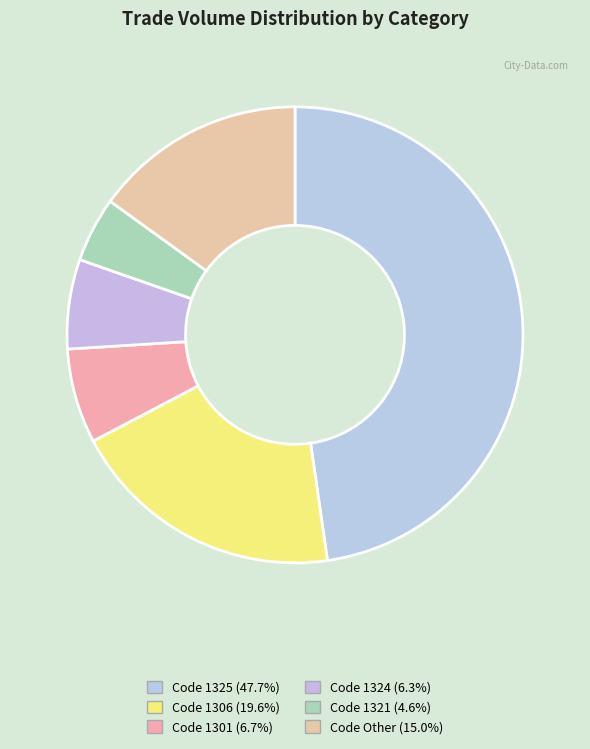

How many slices are in this pie chart?

6